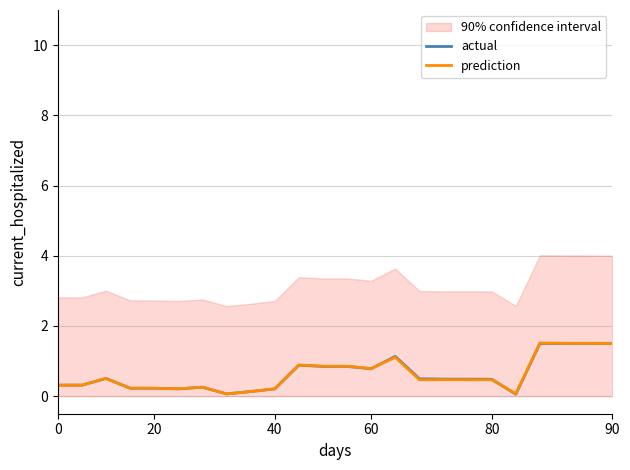

Which series has the largest total across all categories?

actual